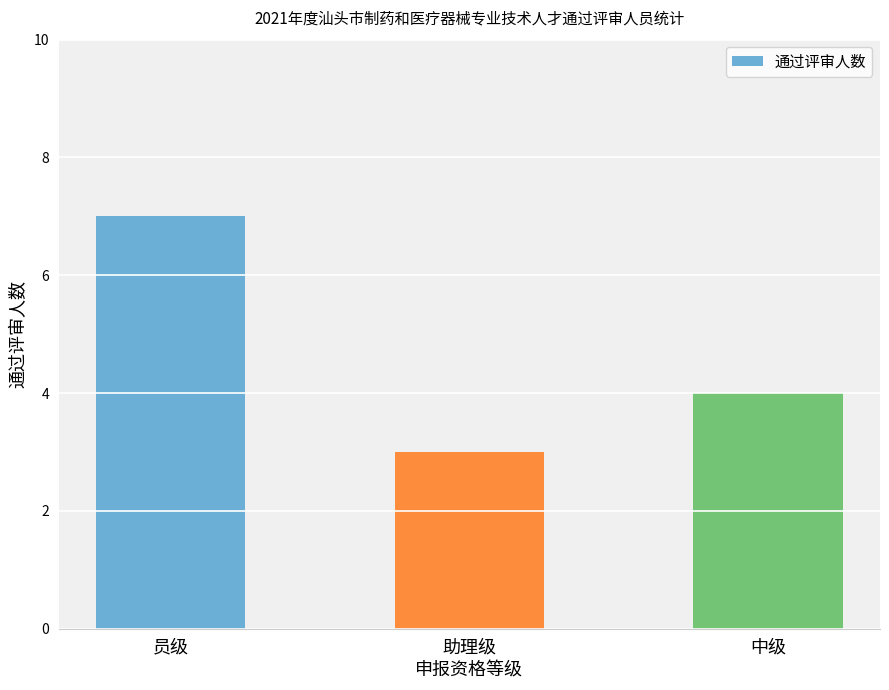

Reading left to right, list all the values displayed in this chart.

7	3	4